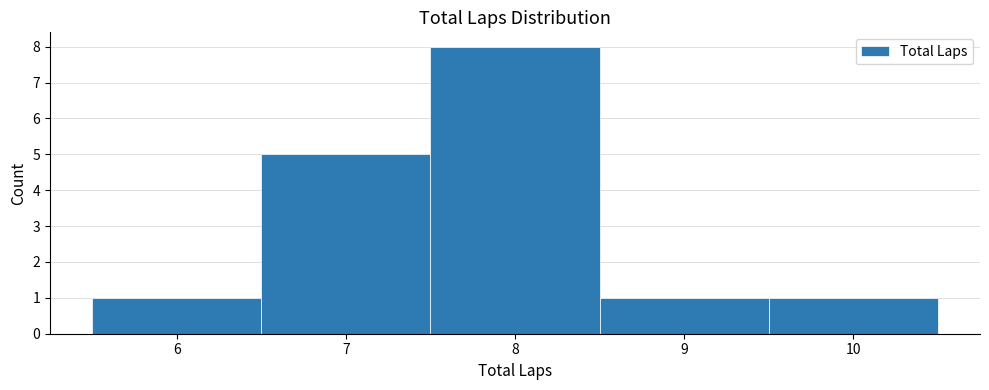

What is the height of the bar covering 9.5 to 10.5 on the x-axis? The values are not printed on the chart, so give them approximately, as read against the axis.

1